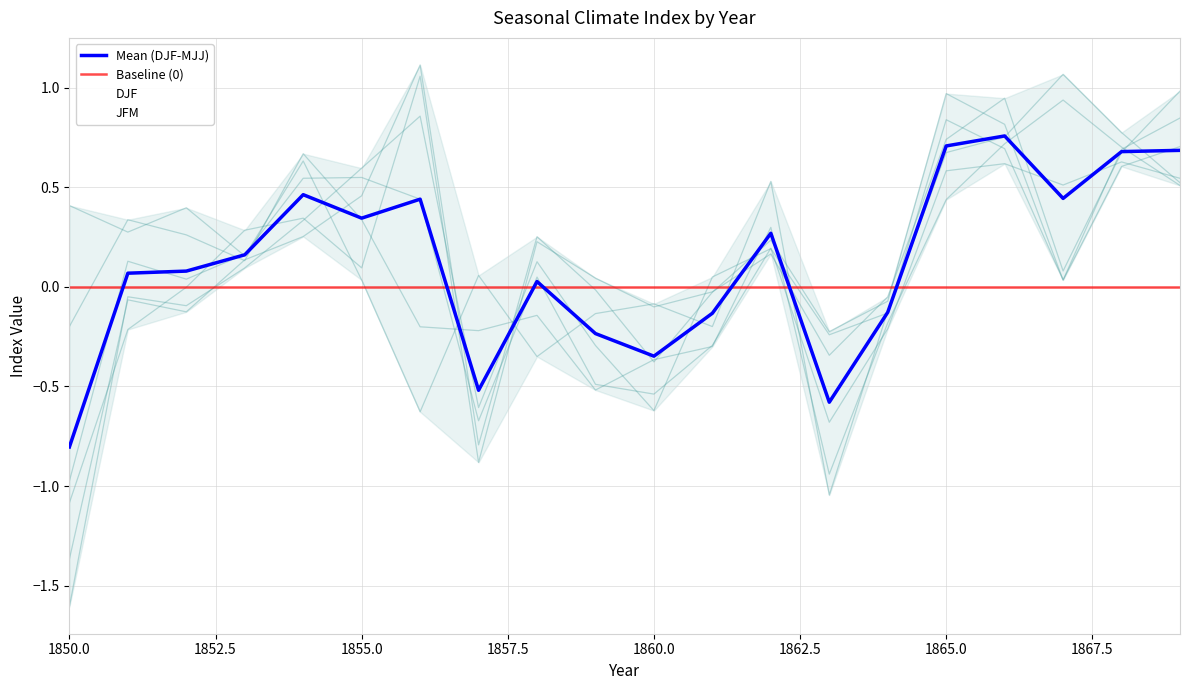

Is the value of Mean (DJF-MJJ) at 14 greater than the value of JFM at 16?

No